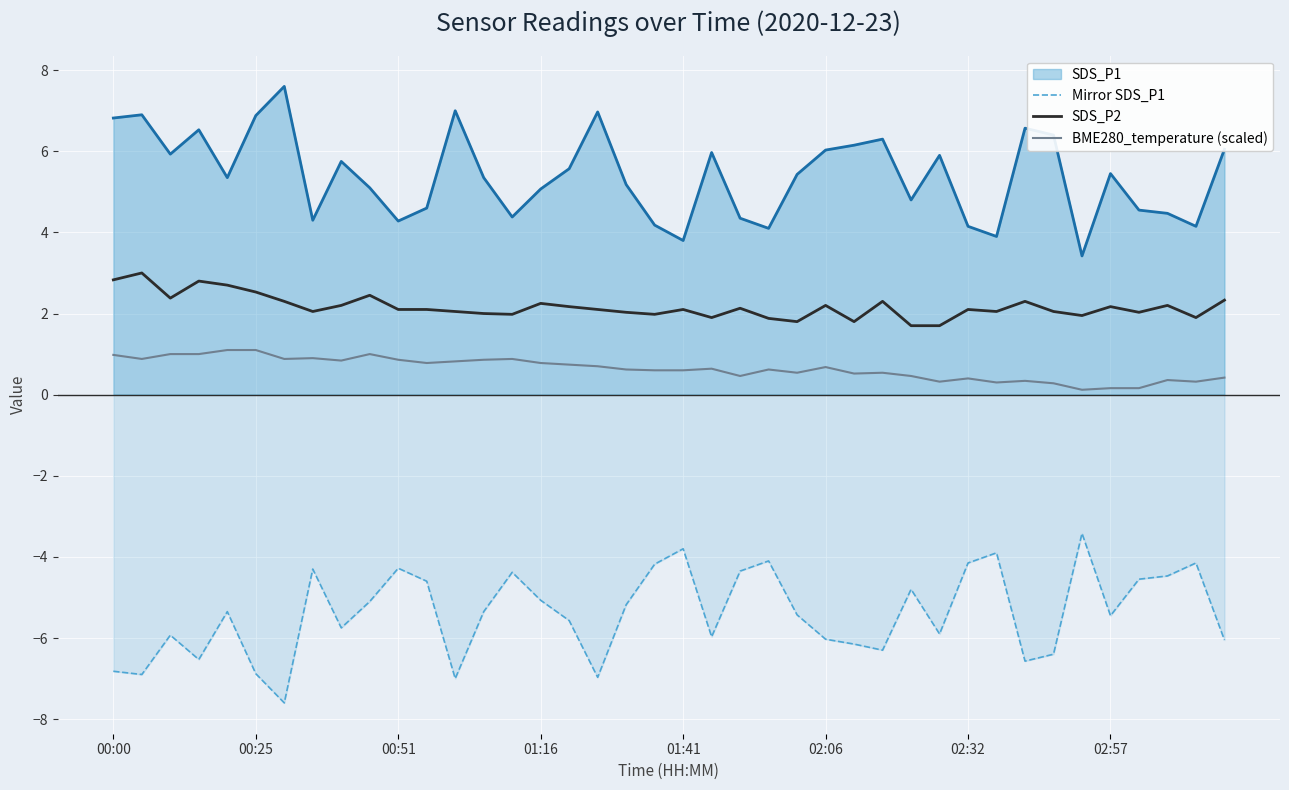

Which has a higher value, 22 or 33?

22